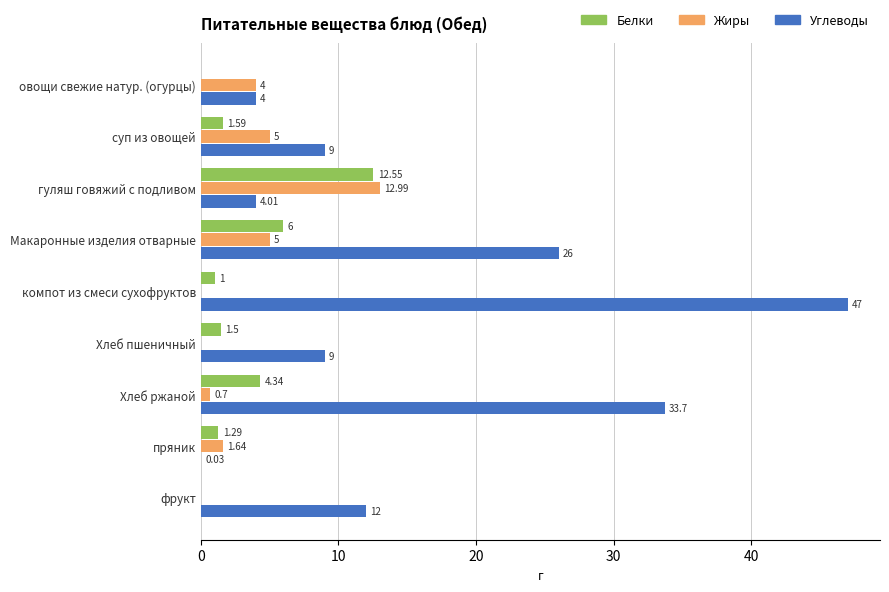

At which label does Белки reach its peak?

гуляш говяжий с подливом